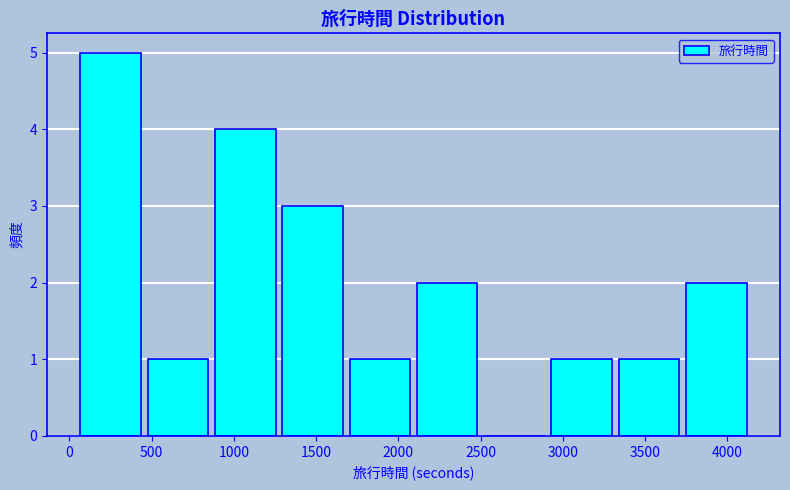

What is the height of the bar covering 2900 to 3300 on the x-axis? Neither the bar edges nor the heights are printed on the chart, so give them approximately, as read against the axes.

1